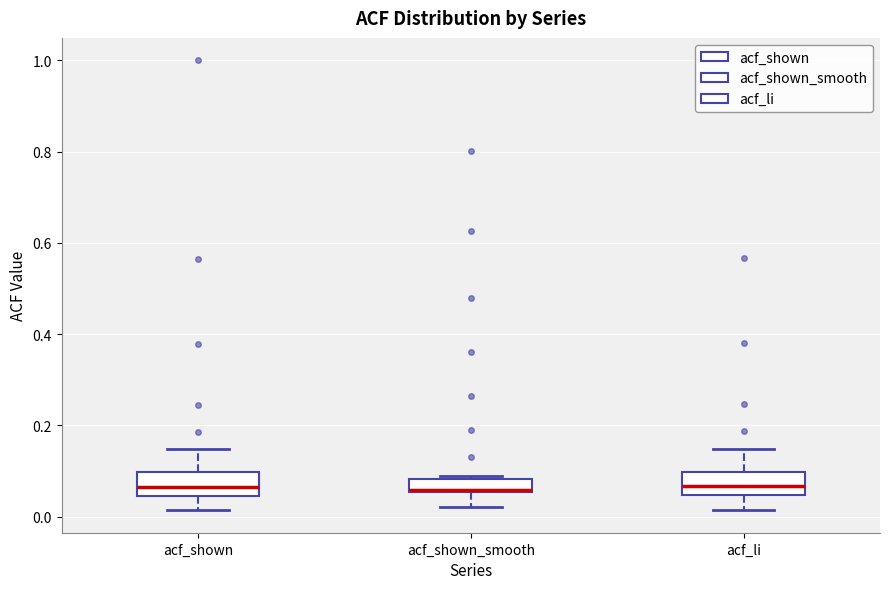

Where does the median line of the box for acf_li sit on the y-axis? The values are not printed on the chart, so give them approximately, as read against the axis.

0.06